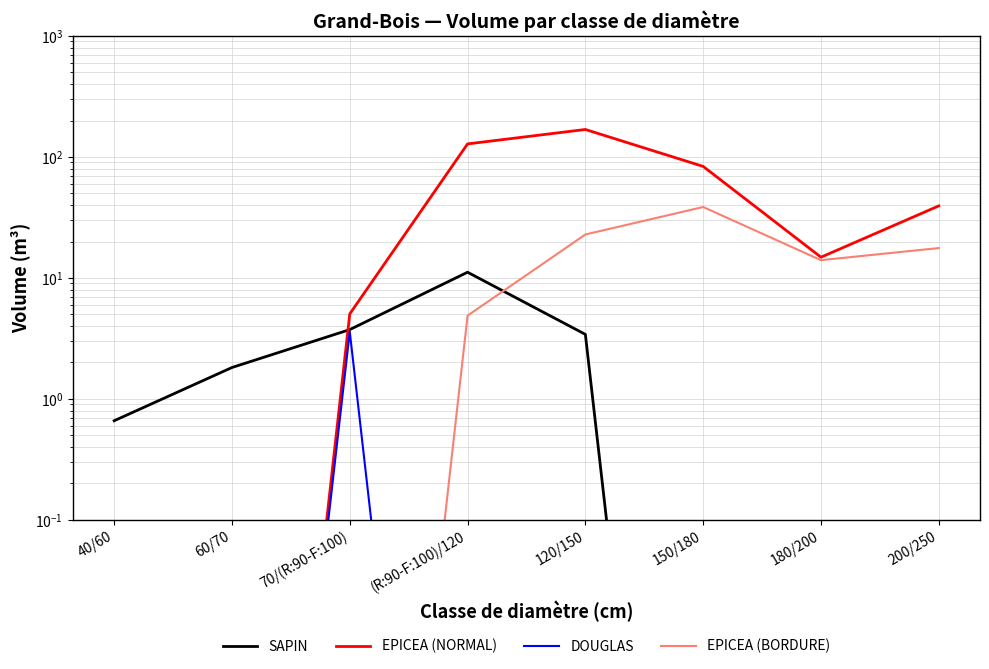

Reading right to left, list all the values displayed in this chart.

SAPIN: 200/250=0.0	180/200=0.0	150/180=0.0	120/150=3.4	(R:90-F:100)/120=11.1	70/(R:90-F:100)=3.7	60/70=1.8	40/60=0.7
EPICEA (NORMAL): 200/250=39.4	180/200=14.8	150/180=83.5	120/150=168.6	(R:90-F:100)/120=128.2	70/(R:90-F:100)=5.0	60/70=0.0	40/60=0.0
DOUGLAS: 200/250=0.0	180/200=0.0	150/180=0.0	120/150=0.0	(R:90-F:100)/120=0.0	70/(R:90-F:100)=3.6	60/70=0.0	40/60=0.0
EPICEA (BORDURE): 200/250=17.7	180/200=14.0	150/180=38.6	120/150=22.9	(R:90-F:100)/120=4.9	70/(R:90-F:100)=0.0	60/70=0.0	40/60=0.0